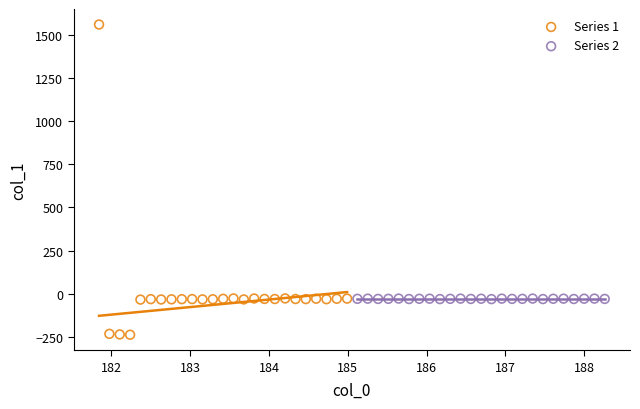

Which series contains the highest Y value?

Series 1